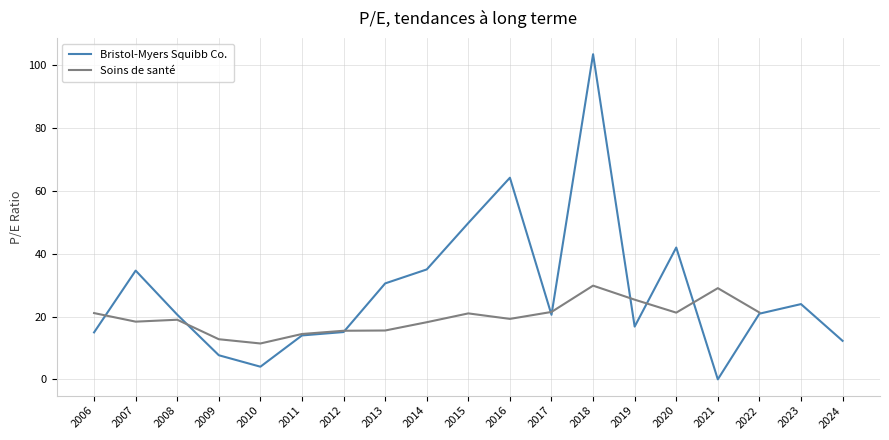

In Bristol-Myers Squibb Co., how many points are higher than both neighbors (excluding endpoints)?

5